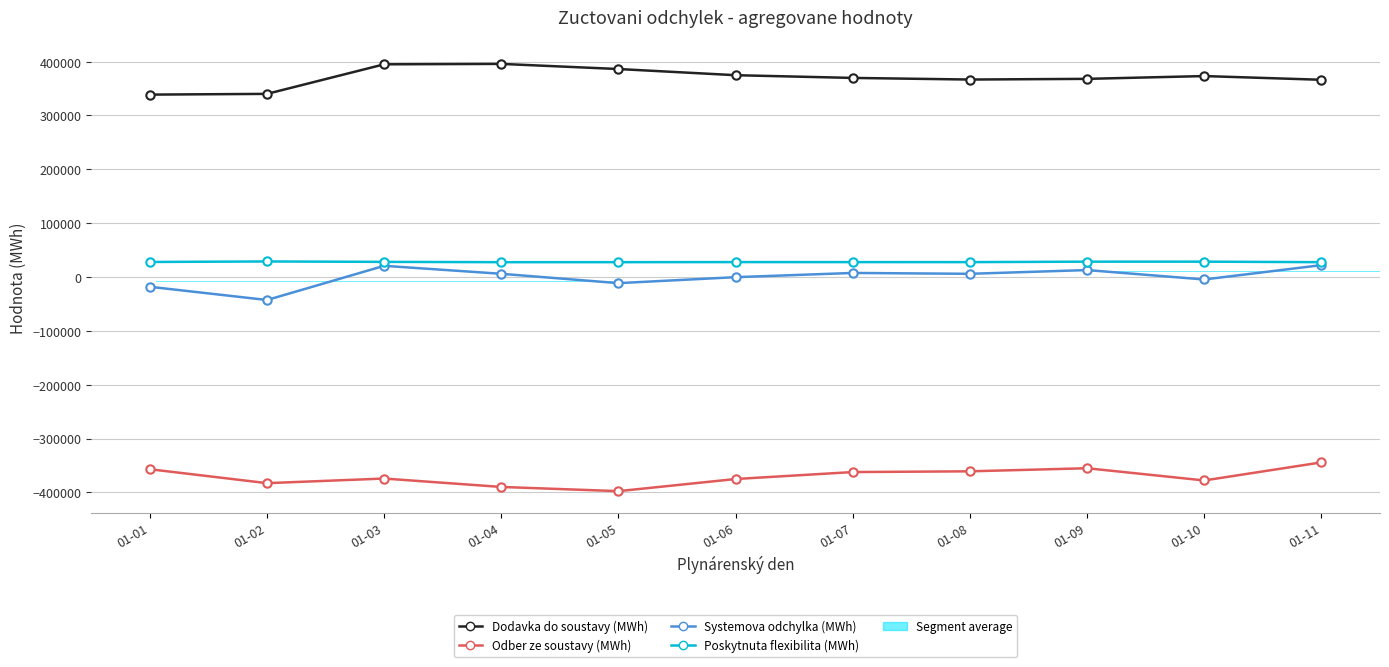

How many distinct data groups are displayed?

4